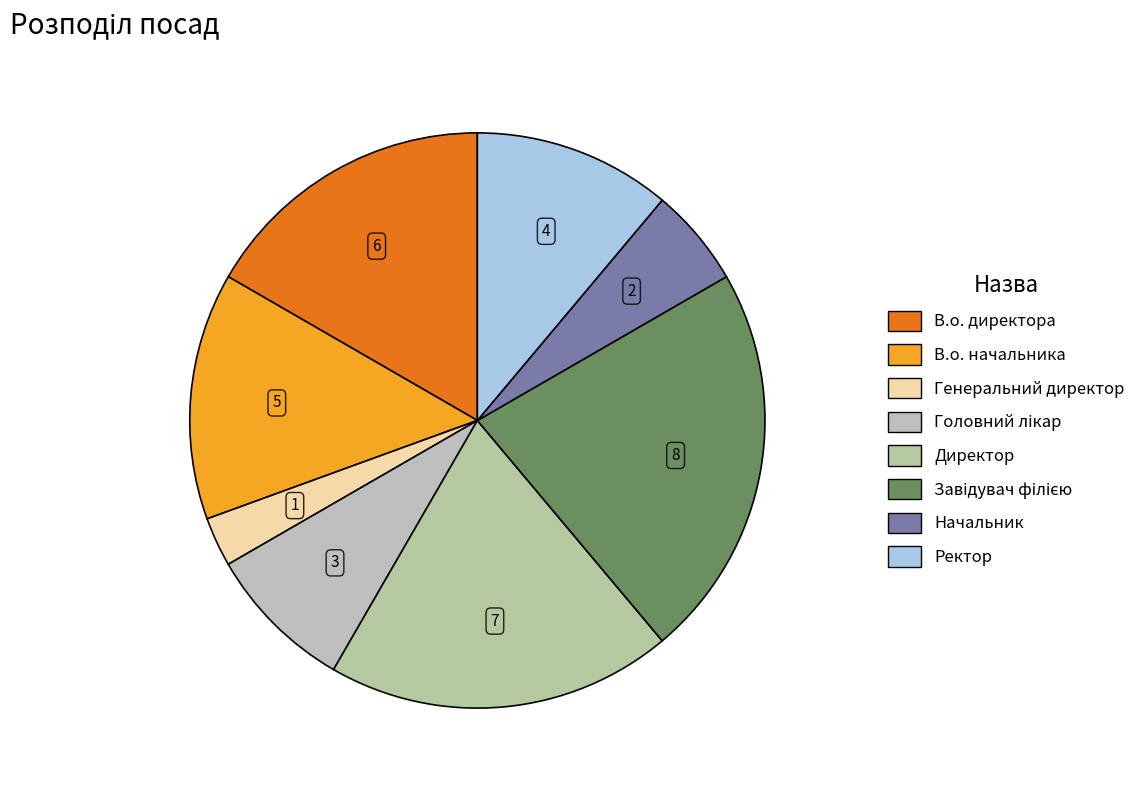

How many slices are in this pie chart?

8